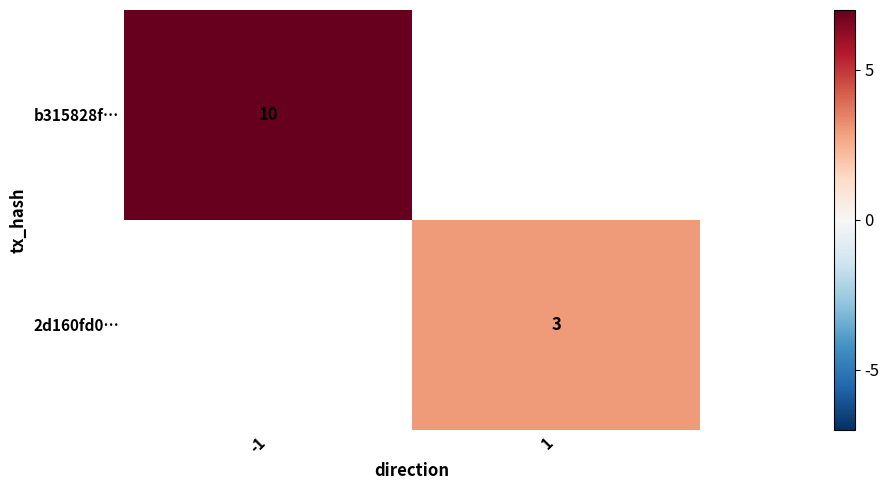

Which label corresponds to the largest value in the chart?

-1